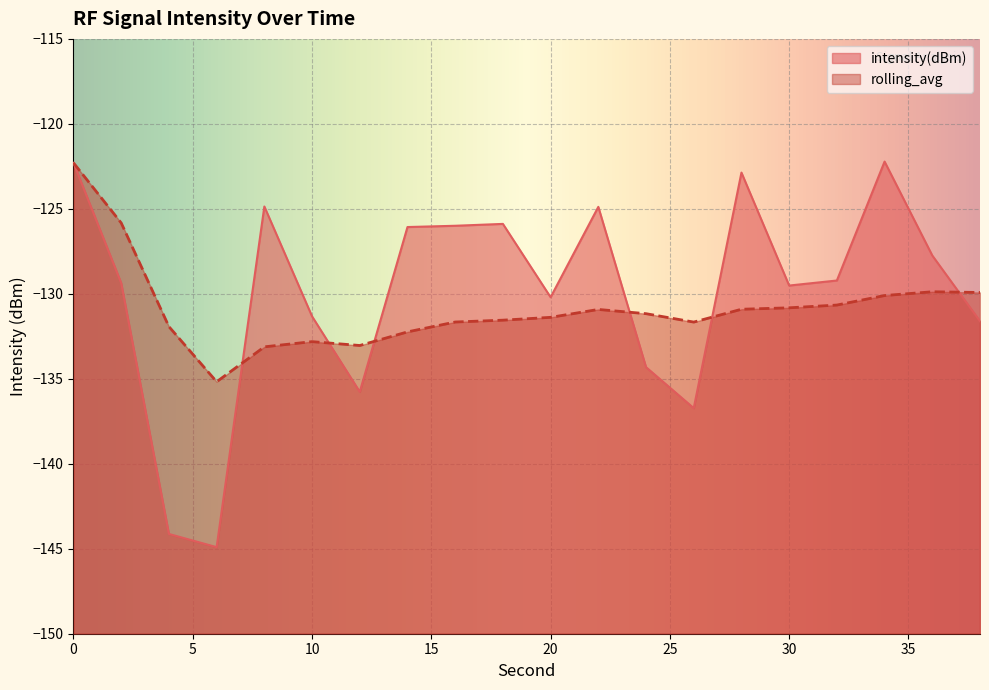

At how many categories does at least one series exceed -128?

10